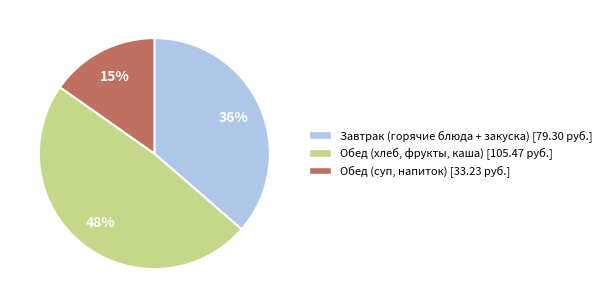

Is there a majority slice in this chart?

No